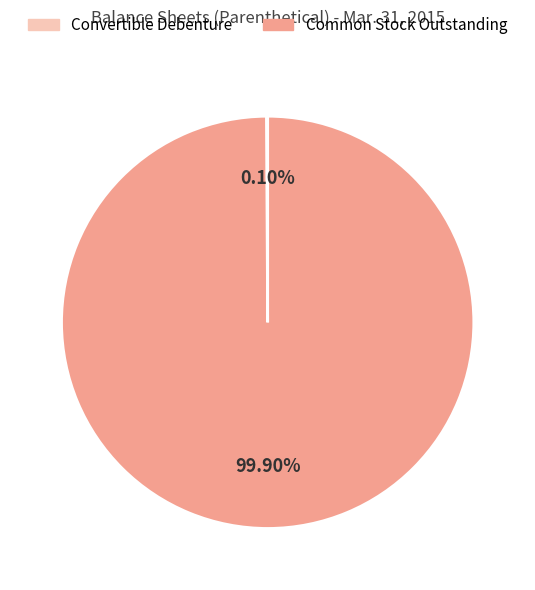

Is there any slice that represents more than half of the pie?

Yes